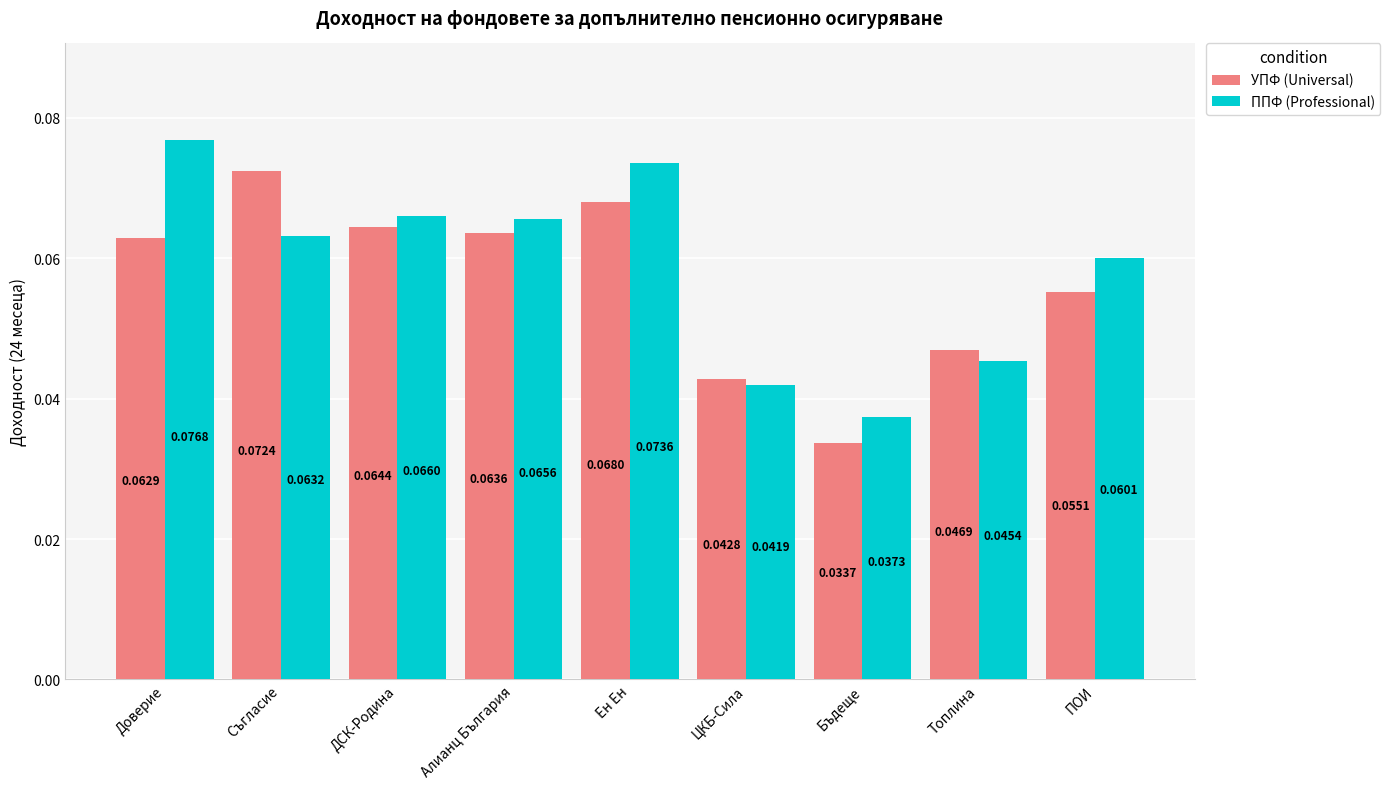

What are all the series names shown in the legend?

УПФ (Universal), ППФ (Professional)